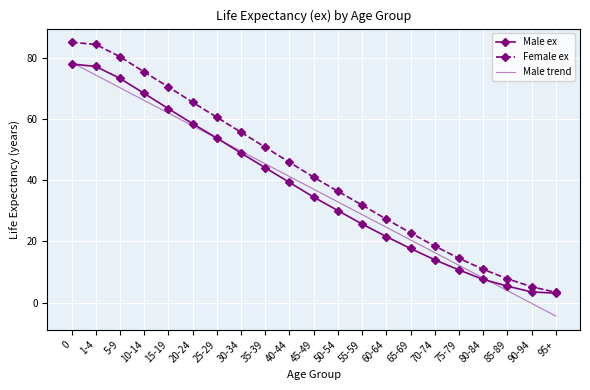

True or false: Male trend and Female ex intersect in this chart.

False